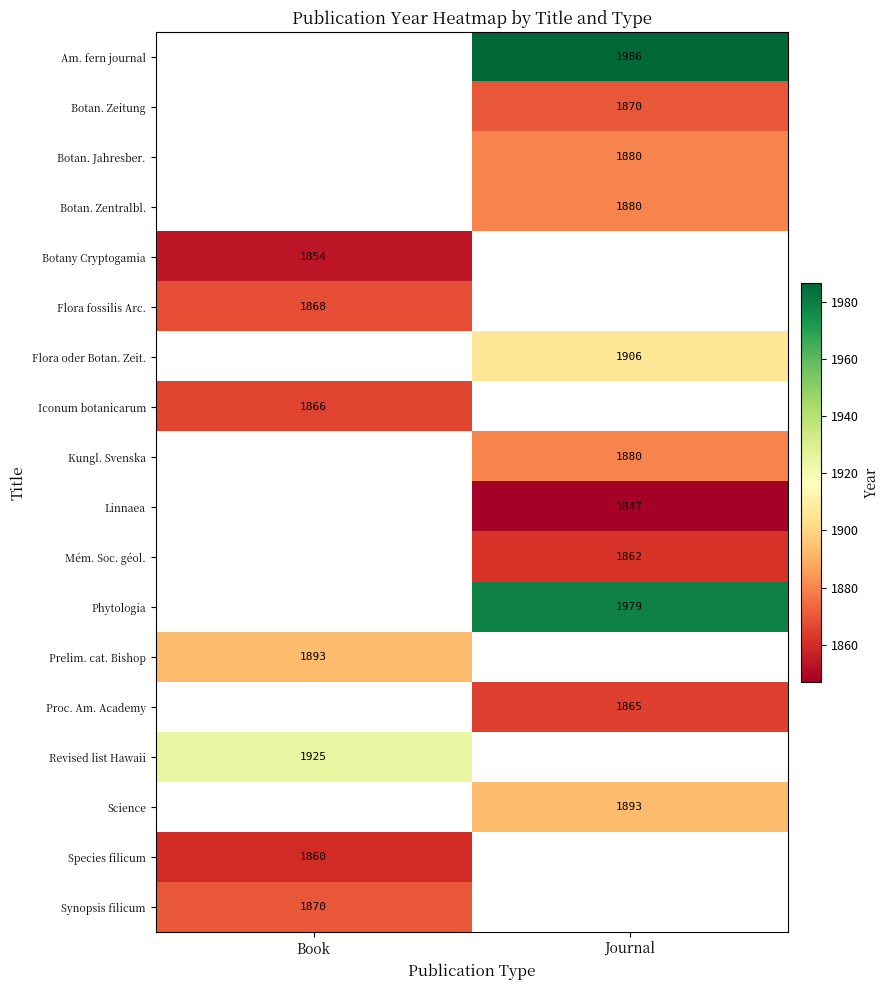

Is the value of Species filicum at Book greater than the value of Mém. Soc. géol. at Journal?

No